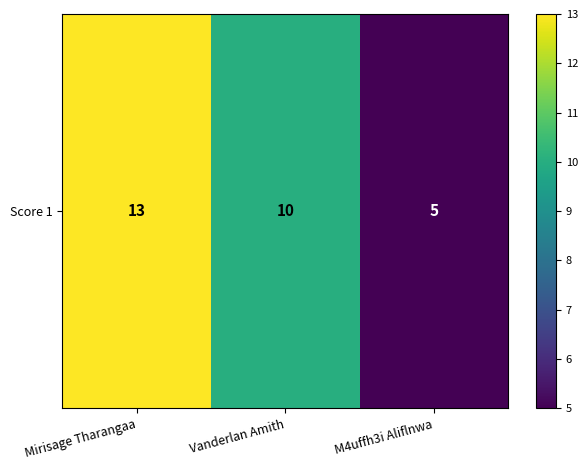

What is the minimum value shown in the chart?

5